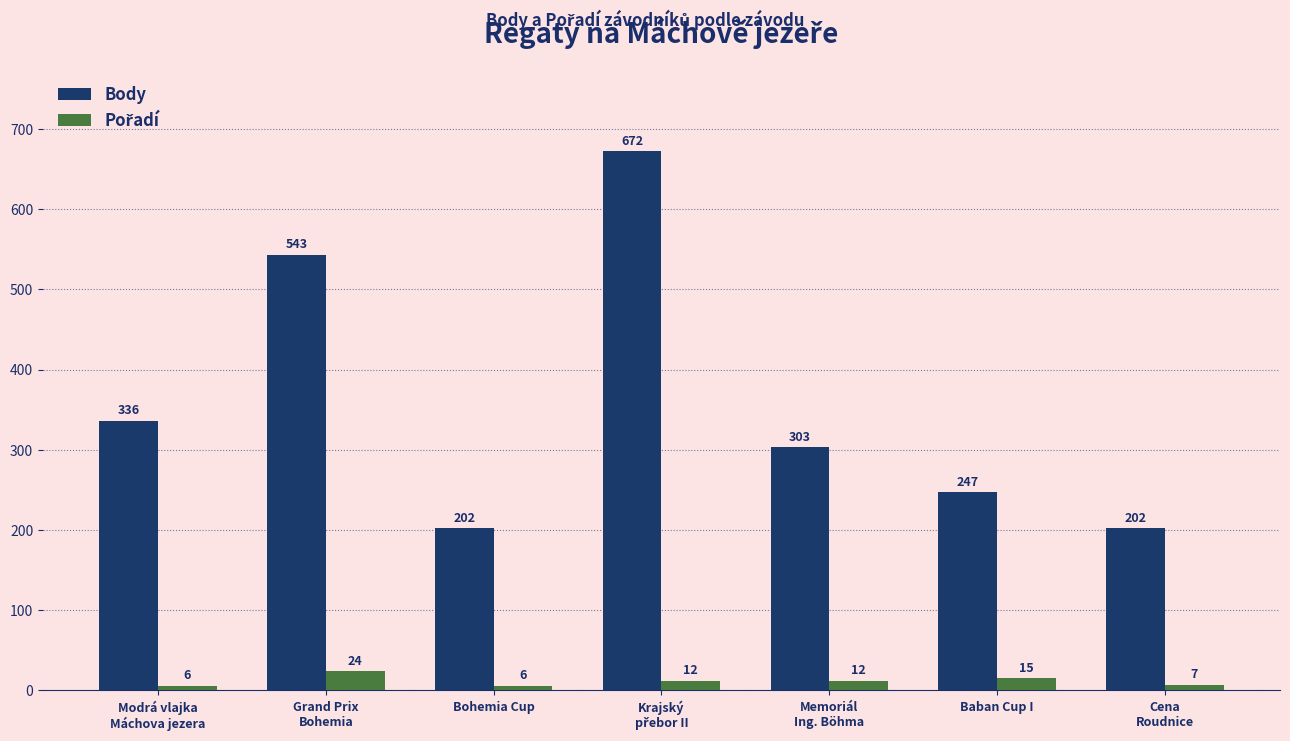

Which series has the largest range (max minus min)?

Body